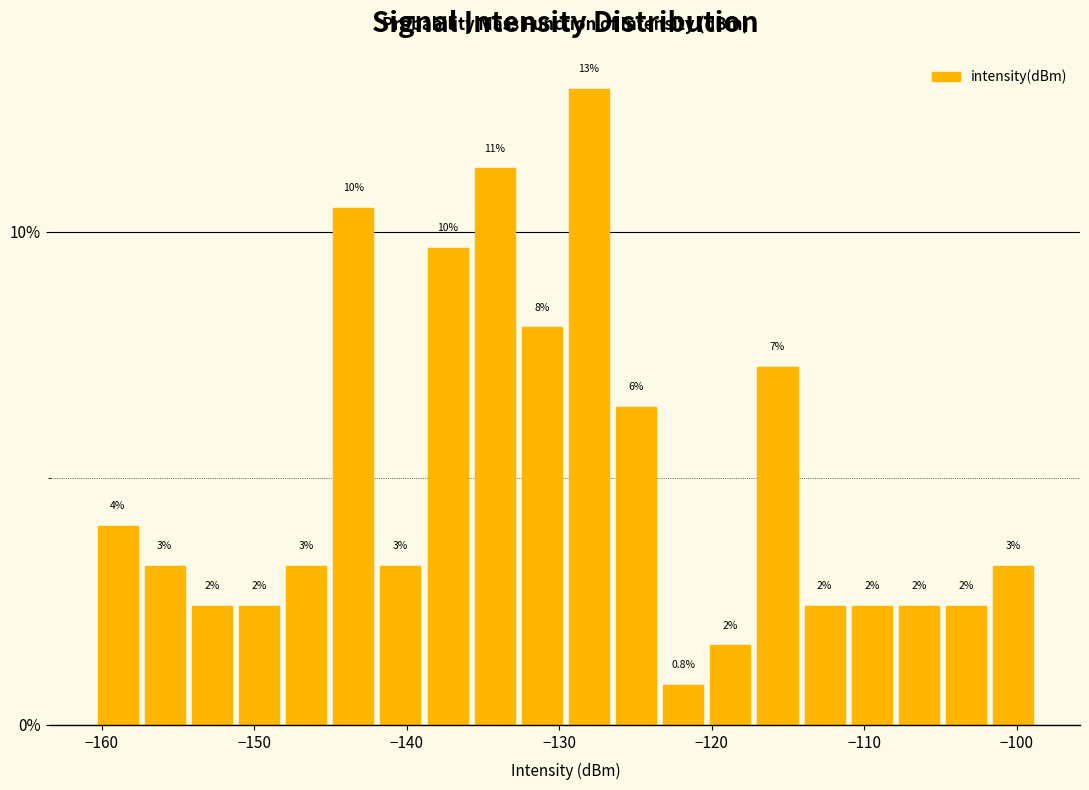

Read against the x-axis, roughly where is the centre of the tallest bar?

-128